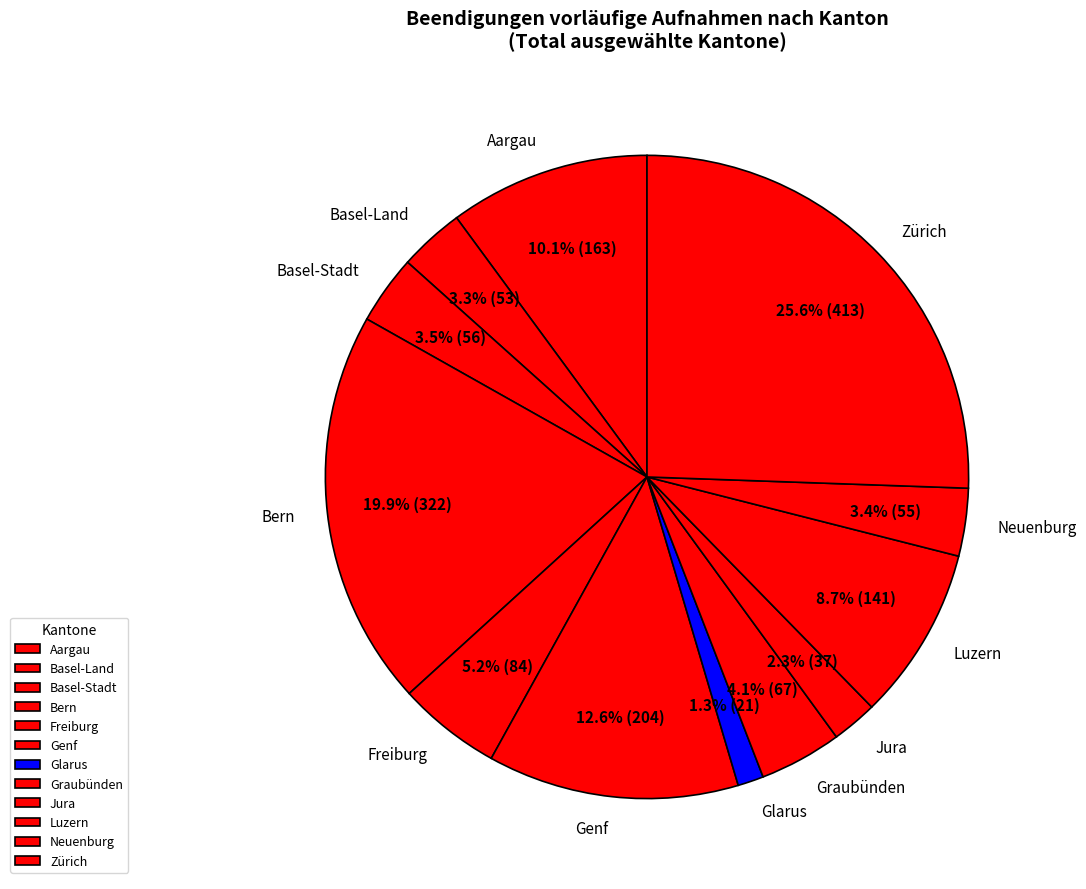

Combined, do Neuenburg and Jura account for over 50%?

No